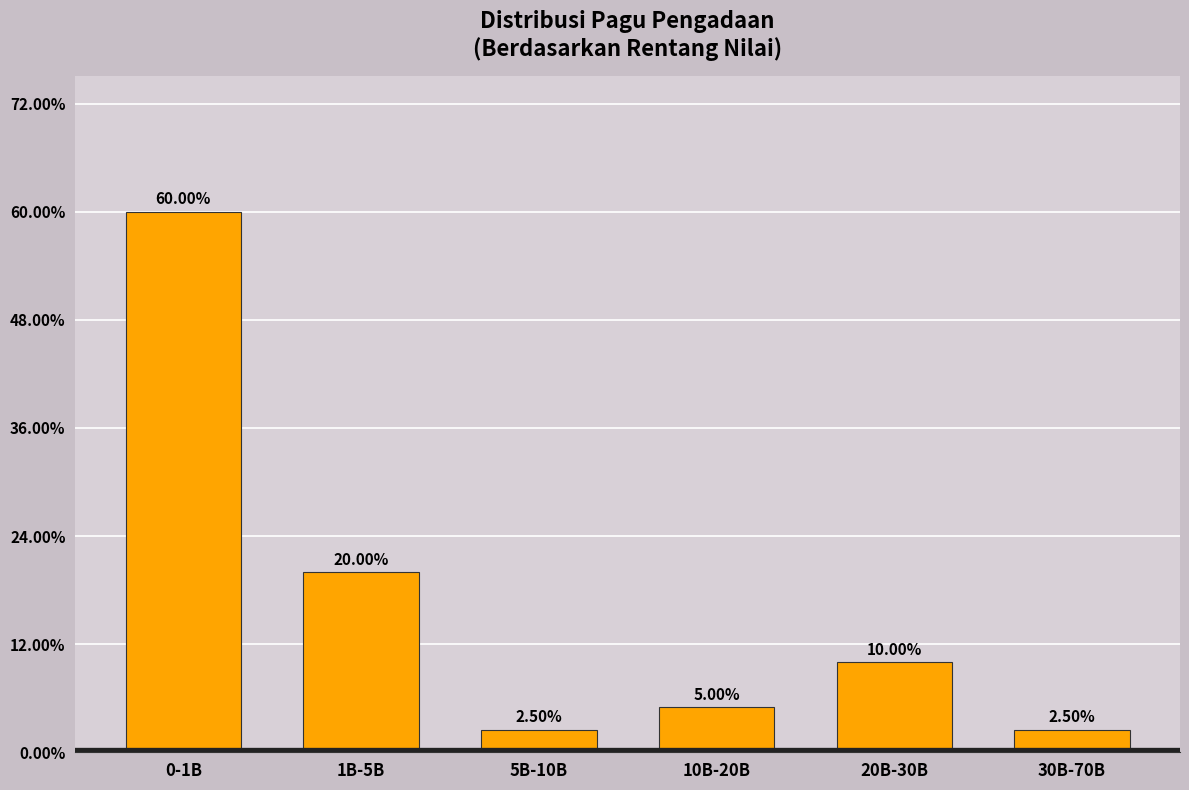

What is the ratio of the value at 1B-5B to the value at 20B-30B?

2.0